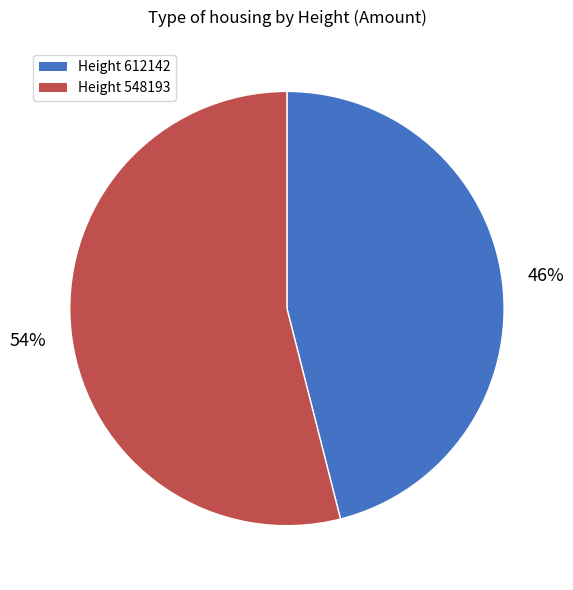

To the nearest percent, what is the average slice percentage?

50%